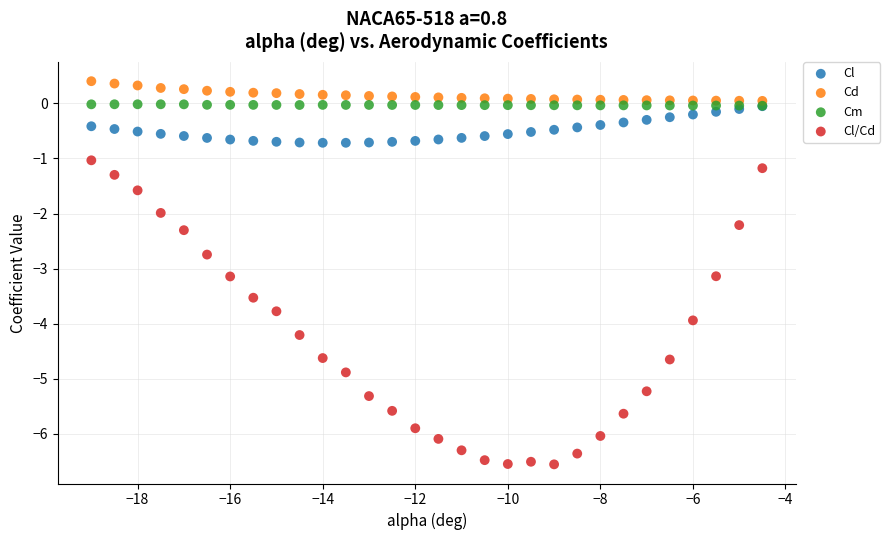

What are all the series names shown in the legend?

Cl, Cd, Cm, Cl/Cd